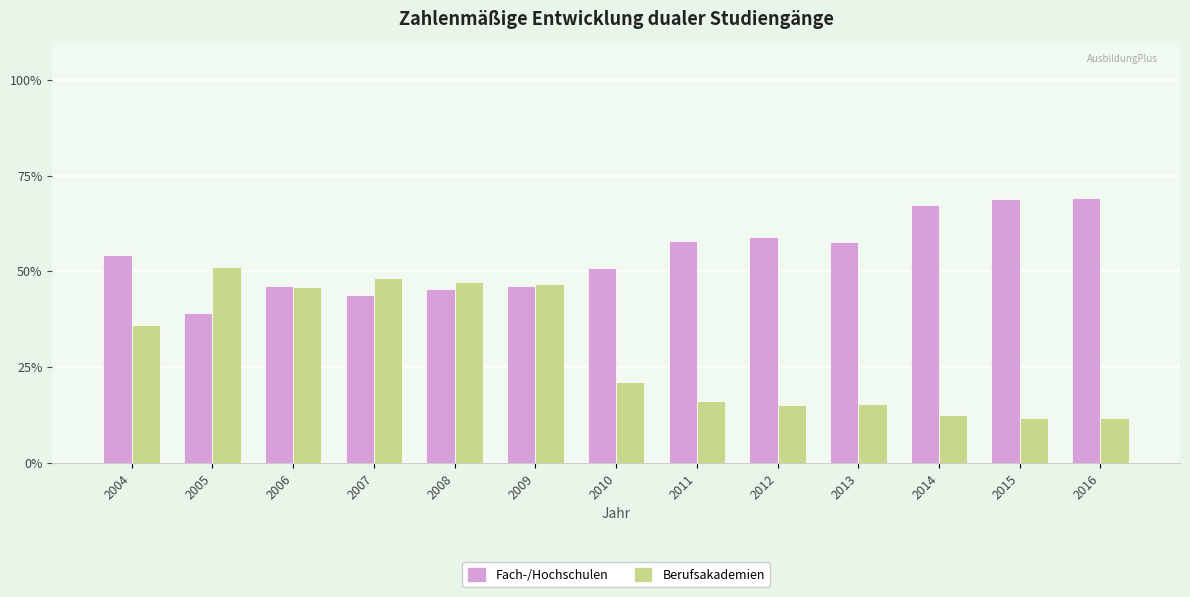

What is the approximate value of Berufsakademien at 2008?

47.2